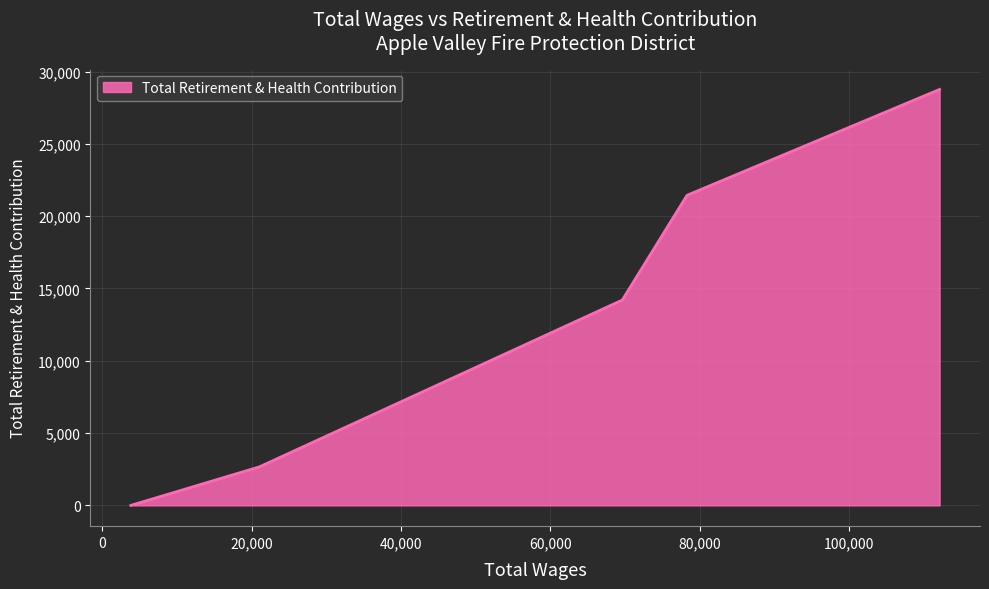

Does the chart have visible grid lines?

Yes